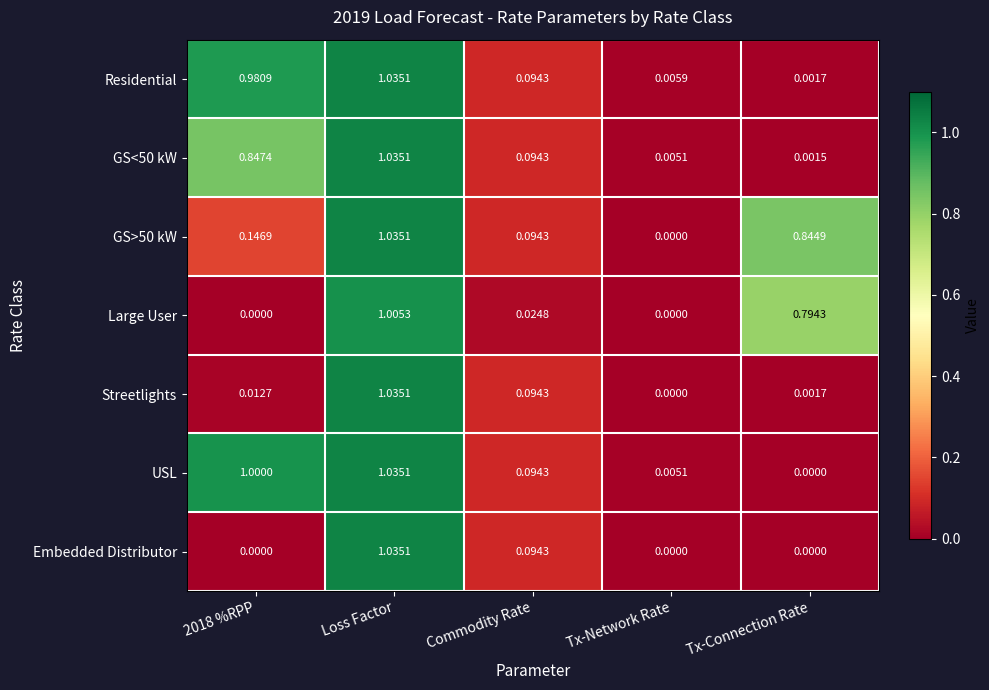

How many categories are shown in the chart?

5